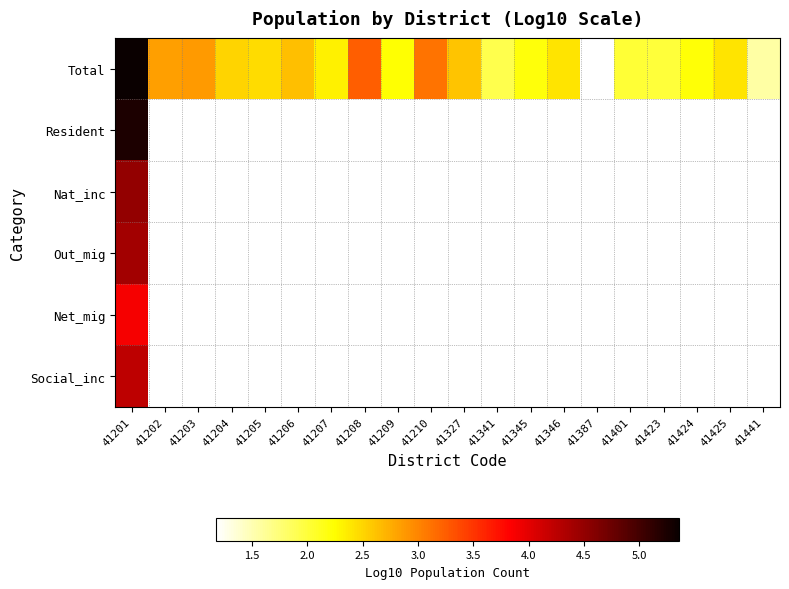

Which category has the highest value across all series?

41201